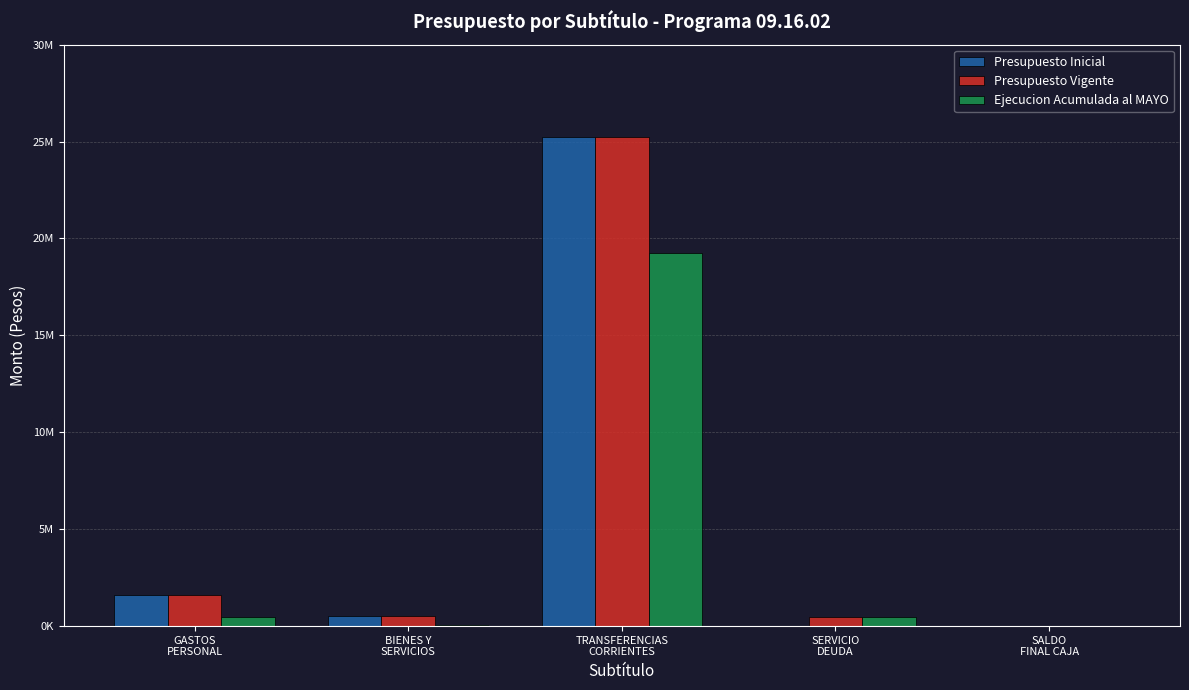

What are all the series names shown in the legend?

Presupuesto Inicial, Presupuesto Vigente, Ejecucion Acumulada al MAYO